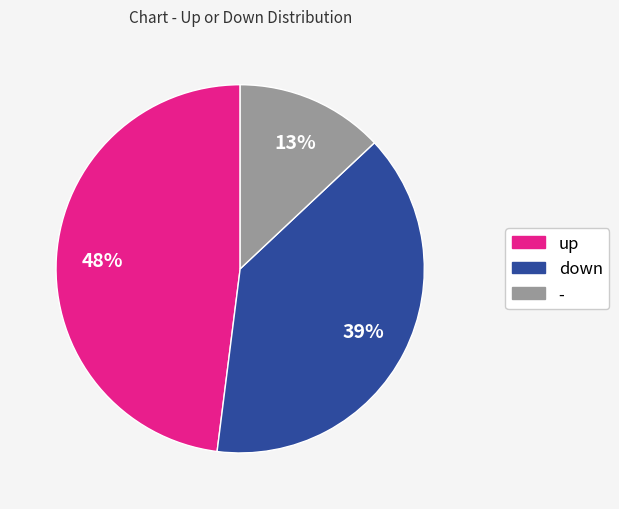

Does down account for over 50% of the chart?

No